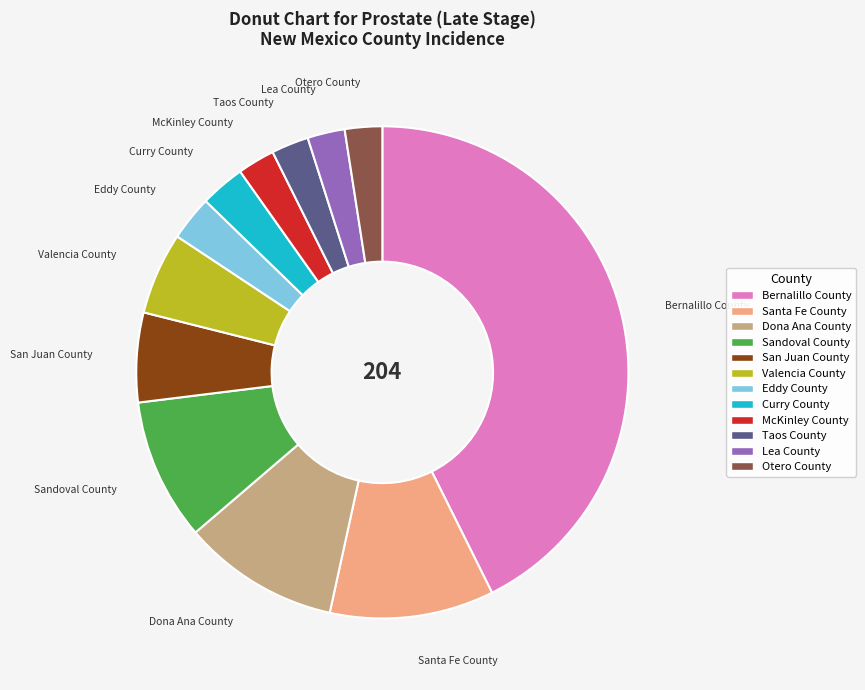

The Curry County slice represents 3% of the pie. True or false?

True